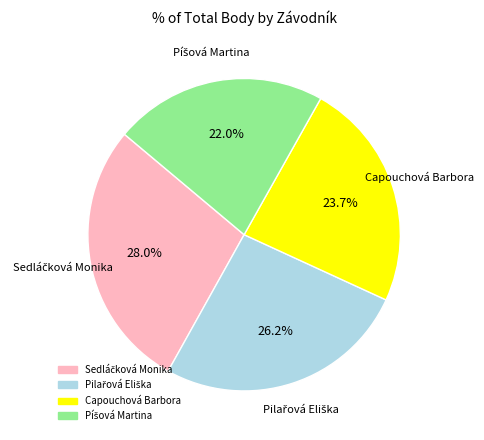

Does any single category account for the majority?

No